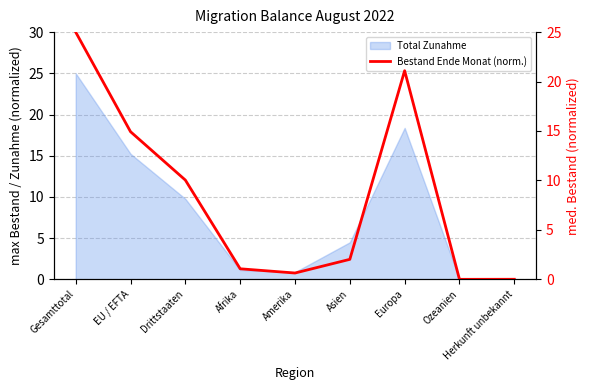

How many categories are shown in the chart?

9